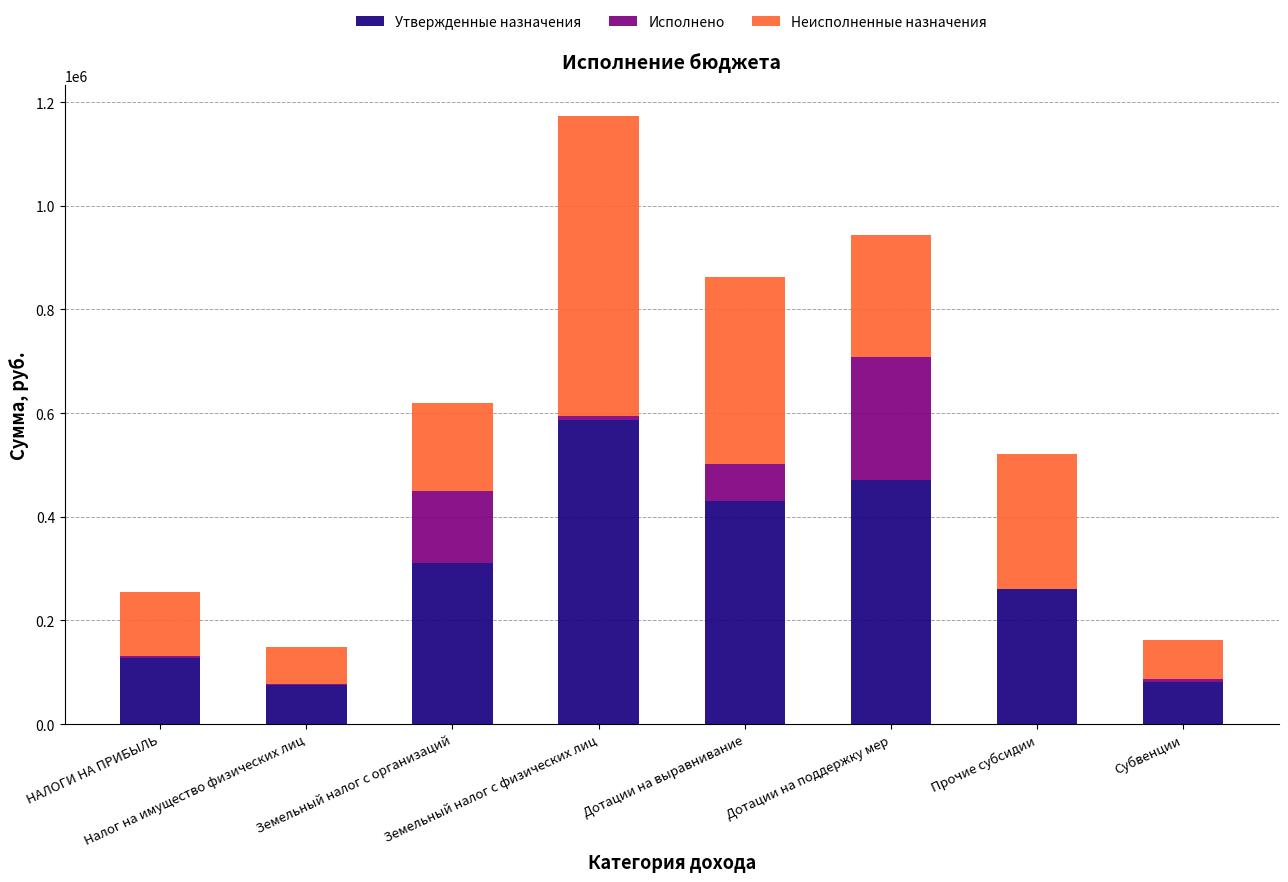

What are all the series names shown in the legend?

Утвержденные назначения, Исполнено, Неисполненные назначения